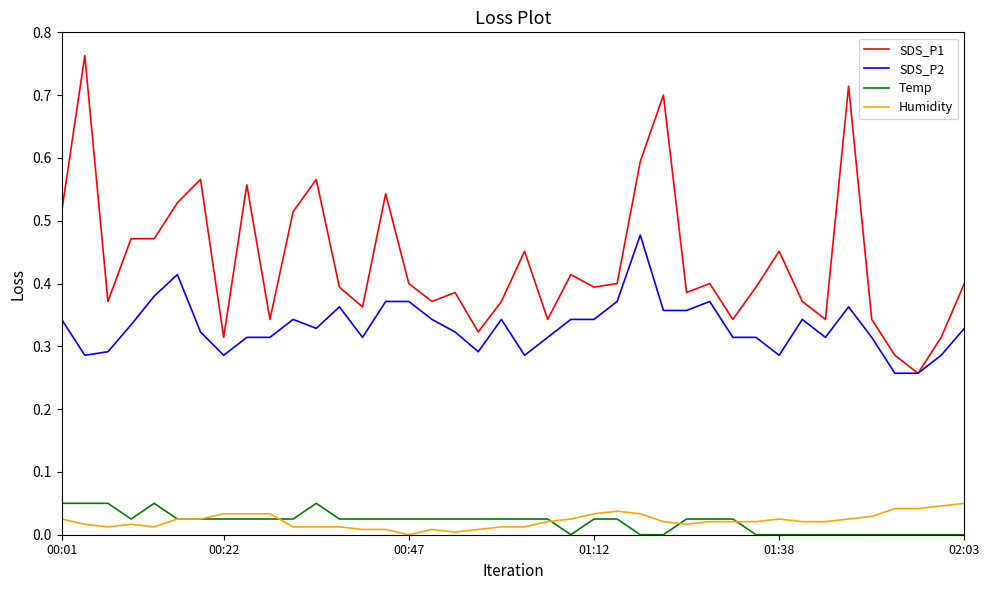

Which series has the largest range (max minus min)?

SDS_P1